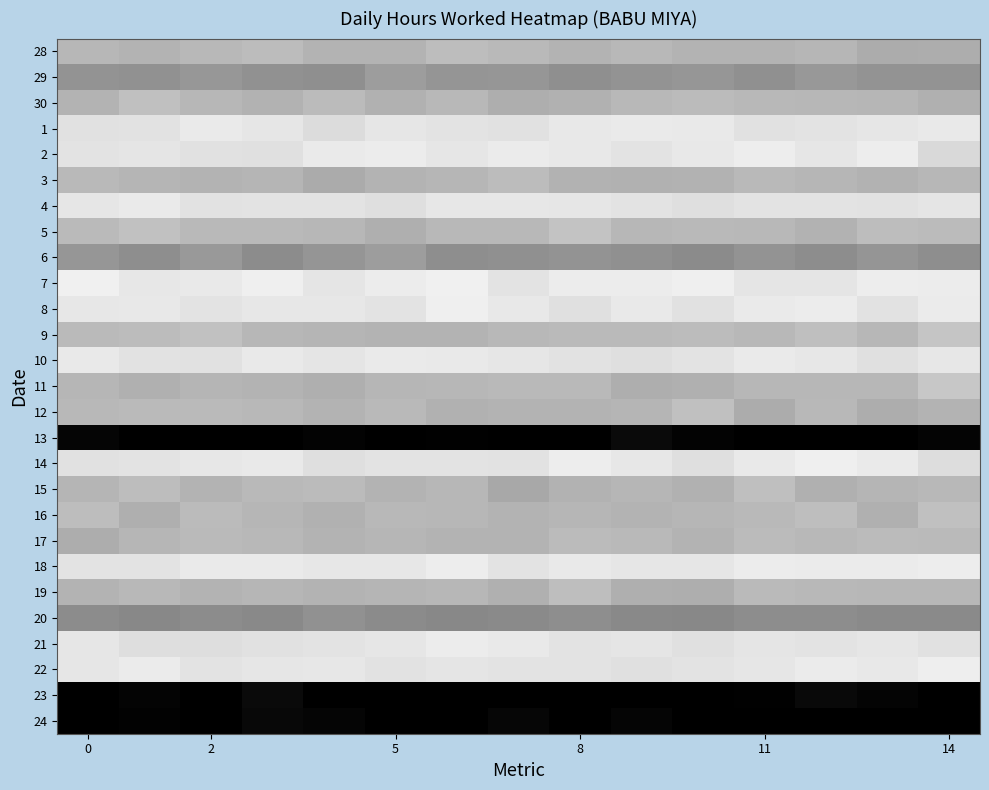

What is the greatest value displayed?

15.0